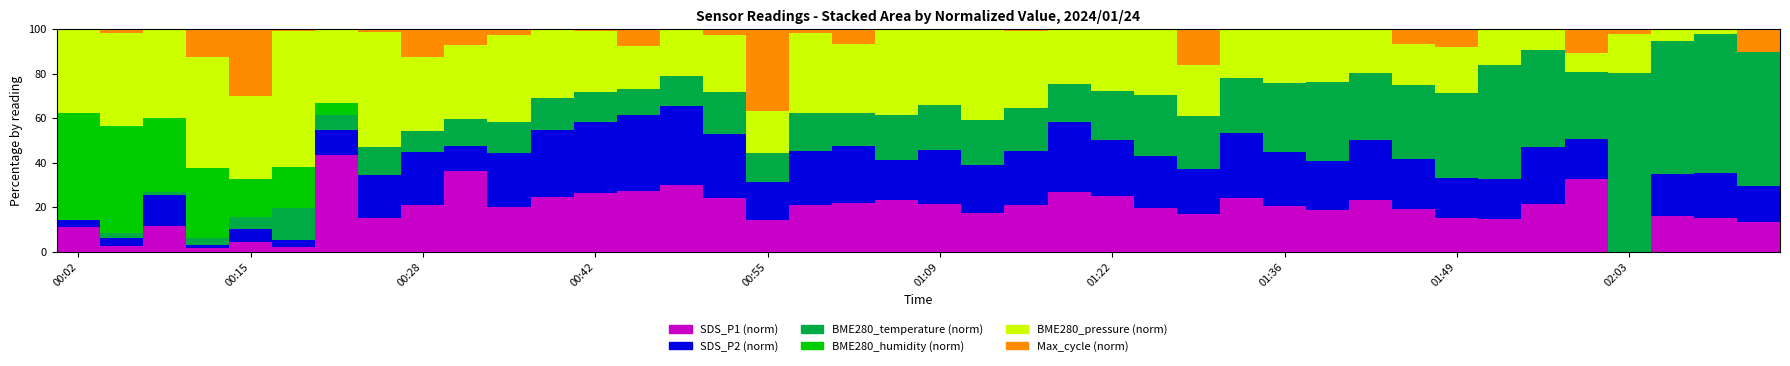

What is the sum of all SDS_P1 (norm) values?

767.0